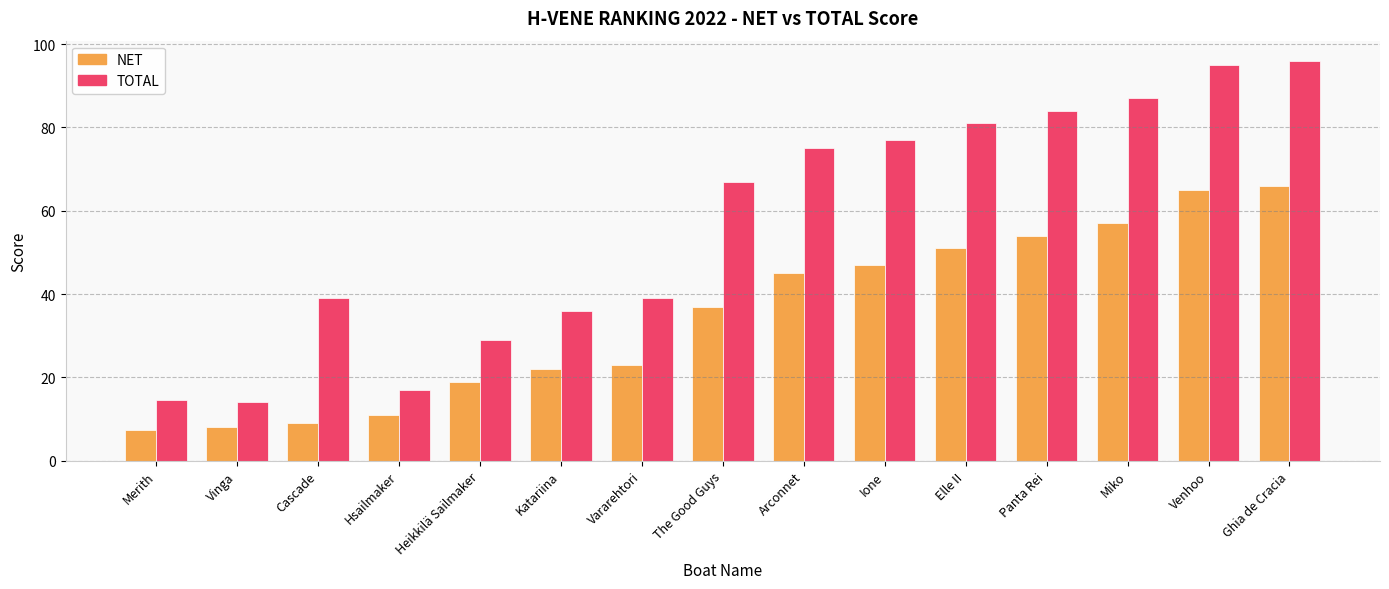

List the series in order of their overall mean, lowest first.

NET, TOTAL